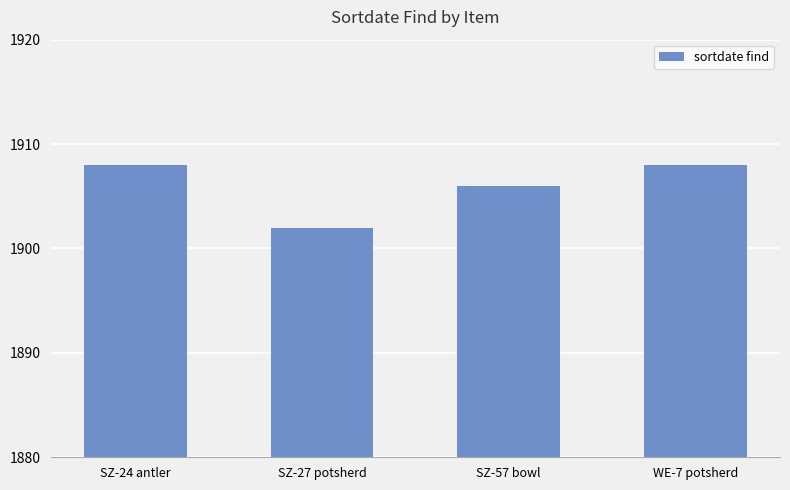

Between SZ-57 bowl and SZ-27 potsherd, which is larger?

SZ-57 bowl